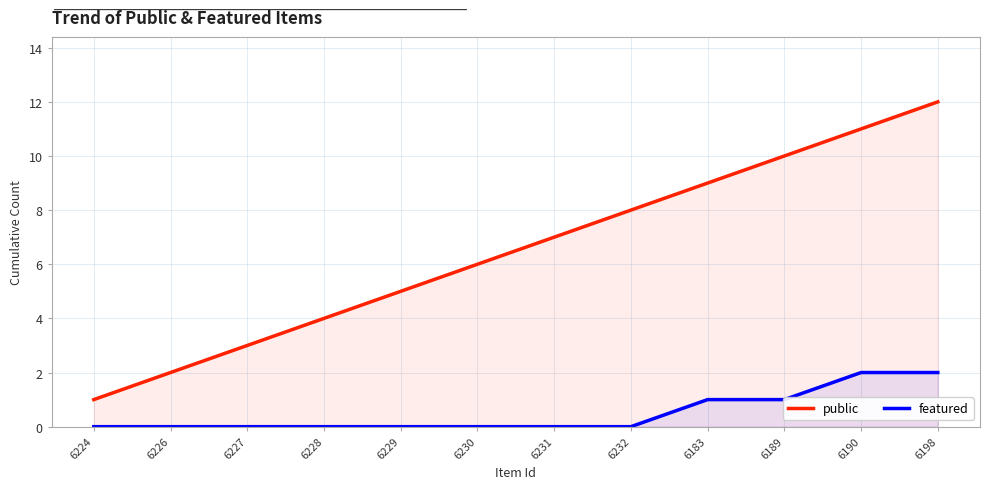

What position from the left is 6198?

12